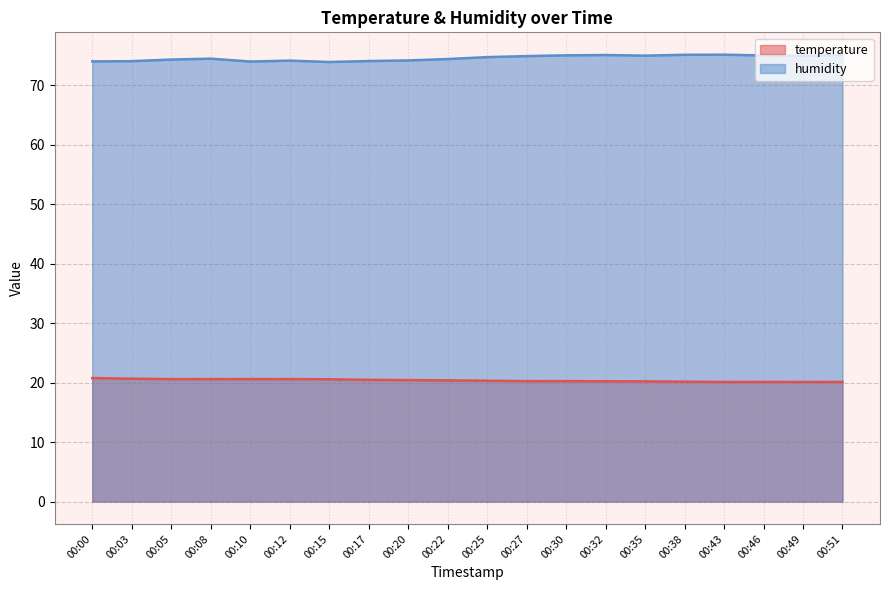

Rank the categories by temperature value from lowest to highest.

00:43, 00:49, 00:46, 00:51, 00:38, 00:35, 00:32, 00:27, 00:30, 00:25, 00:22, 00:20, 00:17, 00:15, 00:05, 00:08, 00:10, 00:12, 00:03, 00:00